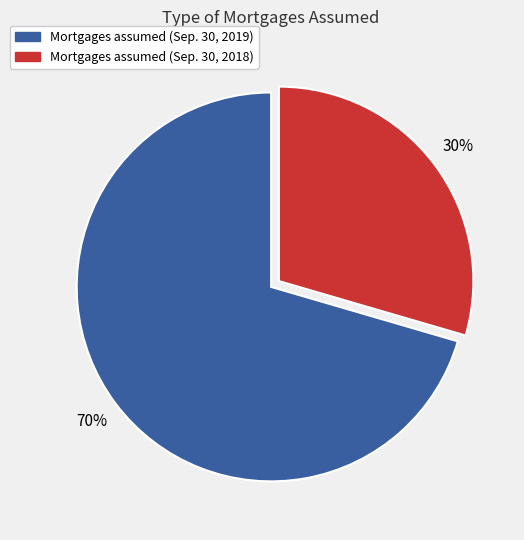

Which has a higher value, Mortgages assumed (Sep. 30, 2018) or Mortgages assumed (Sep. 30, 2019)?

Mortgages assumed (Sep. 30, 2019)